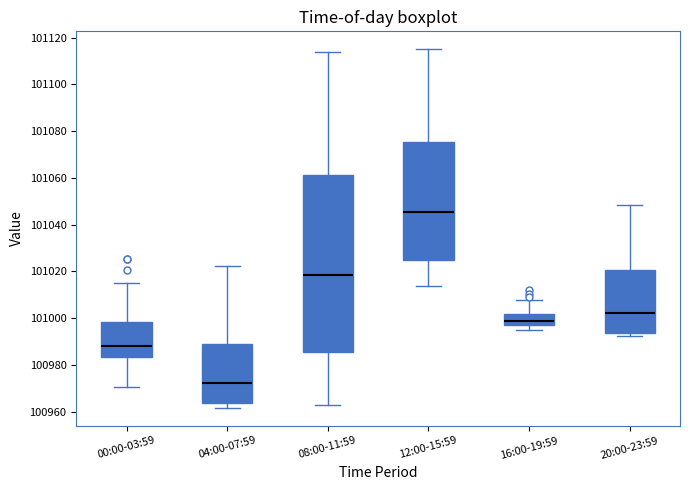

Reading left to right, transcribe this box plot: for each box, give where its median line is, the range the box spans, and where its two whiskers end, as read against the y-axis. The values are not printed on the chart, so give them approximately, as read against the axis.

00:00-03:59: median 100988, box 100984 to 100998, whiskers 100970 to 101014
04:00-07:59: median 100972, box 100964 to 100988, whiskers 100962 to 101022
08:00-11:59: median 101018, box 100986 to 101062, whiskers 100964 to 101114
12:00-15:59: median 101046, box 101024 to 101076, whiskers 101014 to 101116
16:00-19:59: median 101000, box 100998 to 101002, whiskers 100996 to 101008
20:00-23:59: median 101002, box 100994 to 101020, whiskers 100992 to 101048